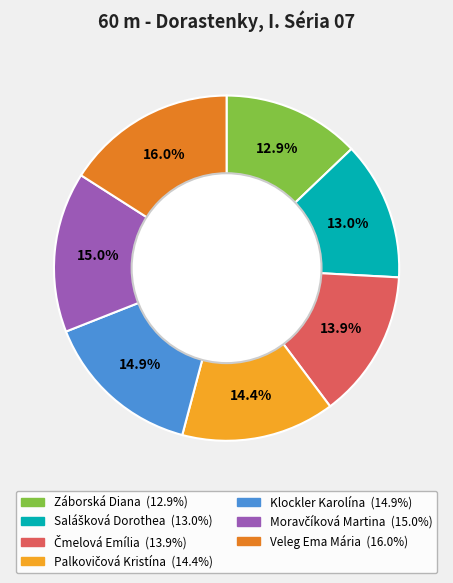

How many segments does this pie chart have?

7